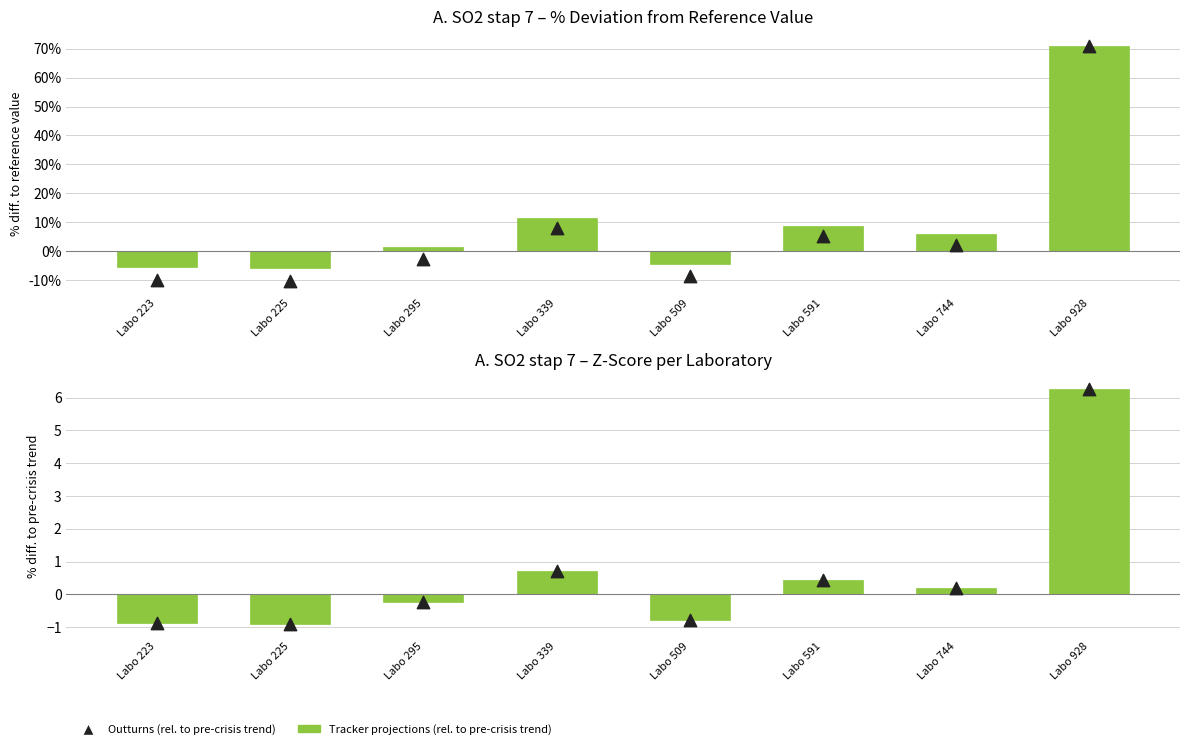

Which series has the largest total across all categories?

Tracker projections (rel. to reference)